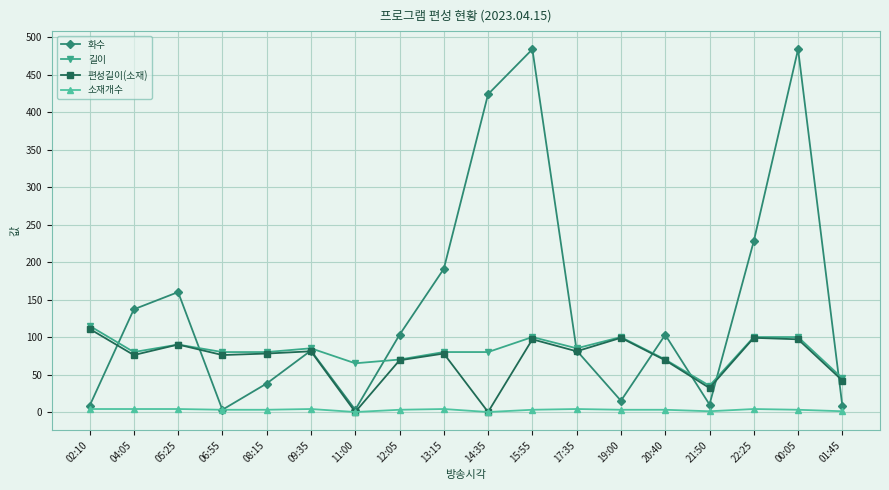

How many interior local peaks does the 화수 series have?

5